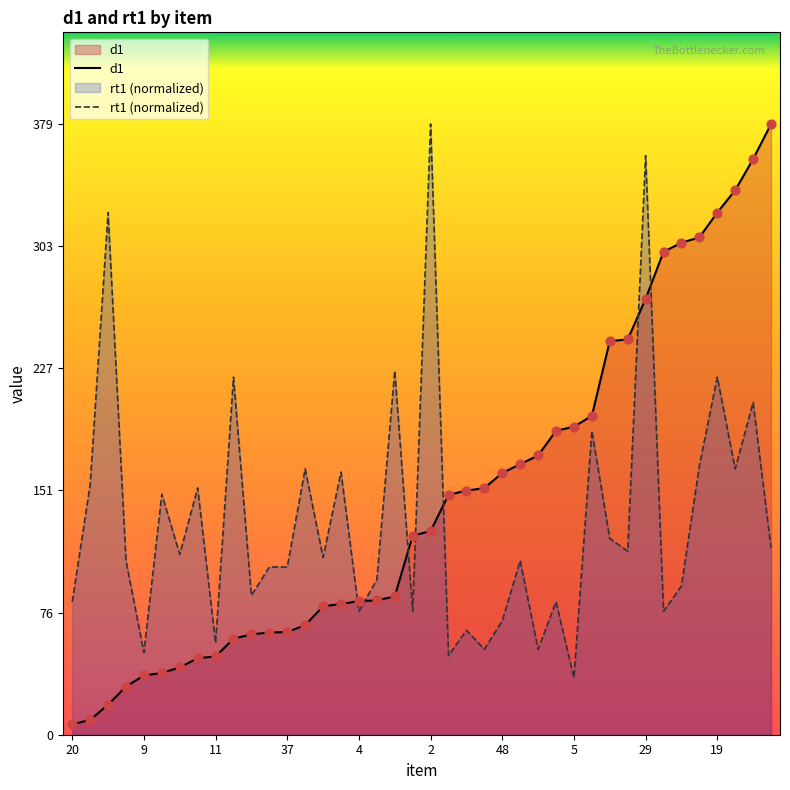

Which series reaches the maximum Y coordinate?

d1